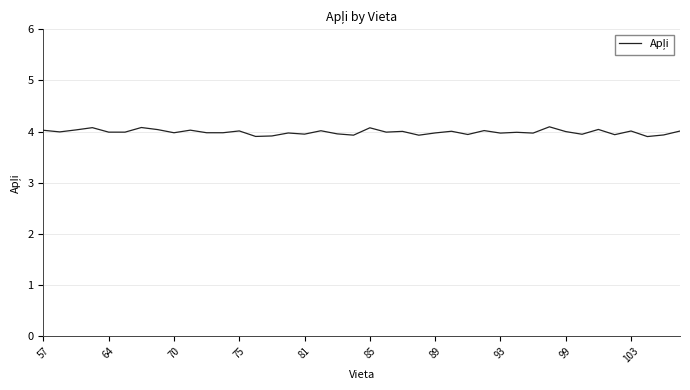

What is the smallest value displayed?

3.9